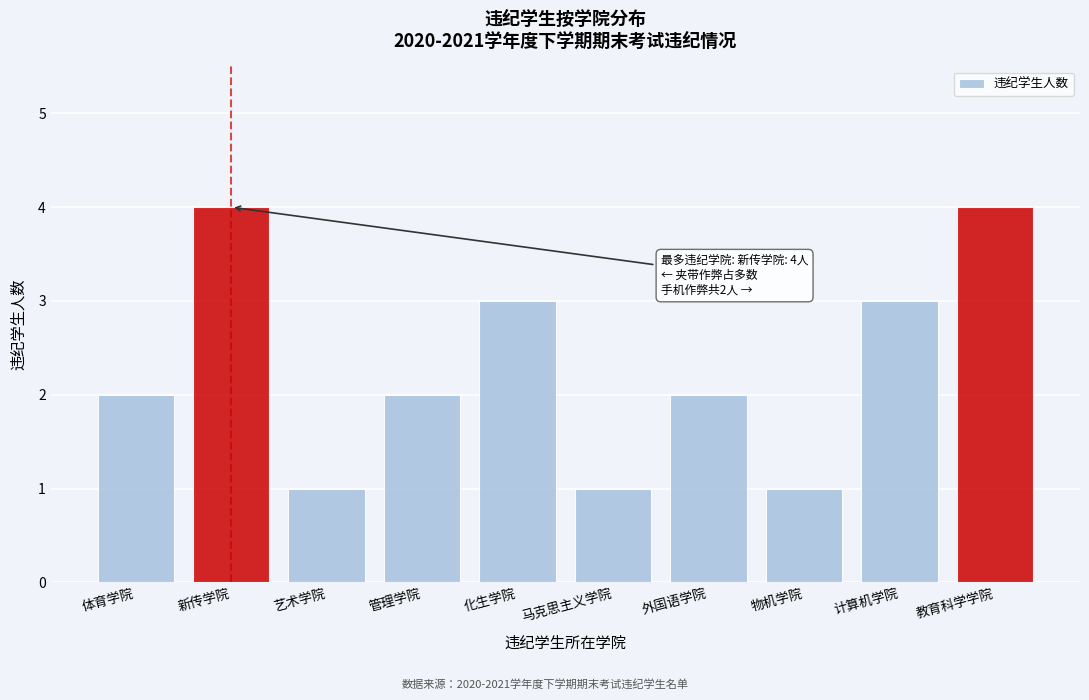

Reading right to left, transcribe all the data shown in this chart.

教育科学学院=4	计算机学院=3	物机学院=1	外国语学院=2	马克思主义学院=1	化生学院=3	管理学院=2	艺术学院=1	新传学院=4	体育学院=2